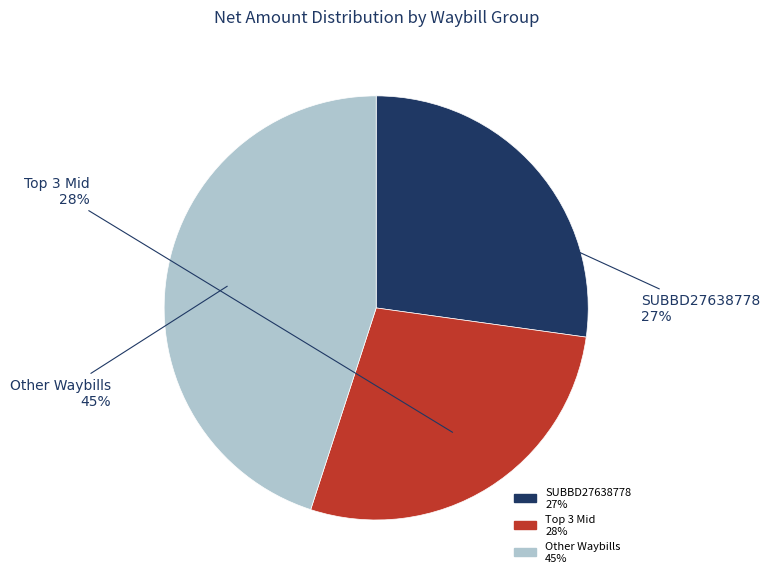

To the nearest percent, what is the difference between the largest and smallest slice percentages?

18%